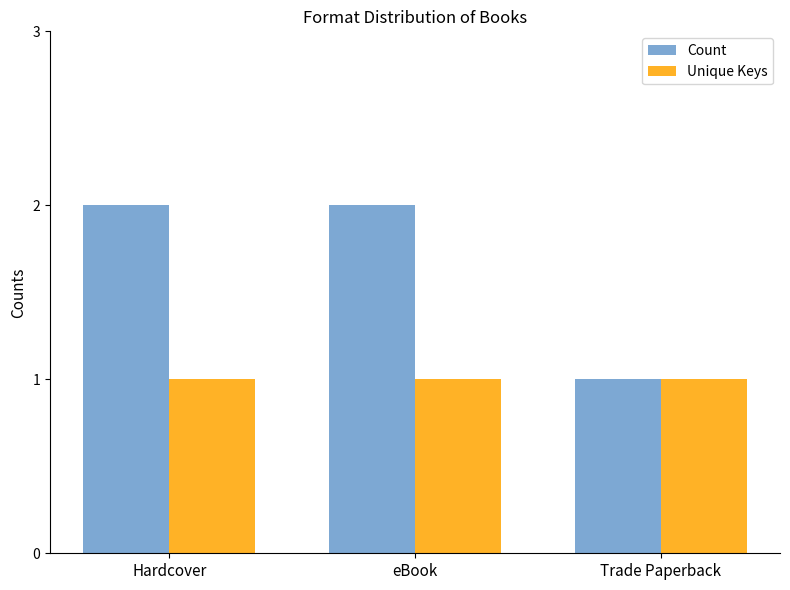

Which series has the largest total across all categories?

Count